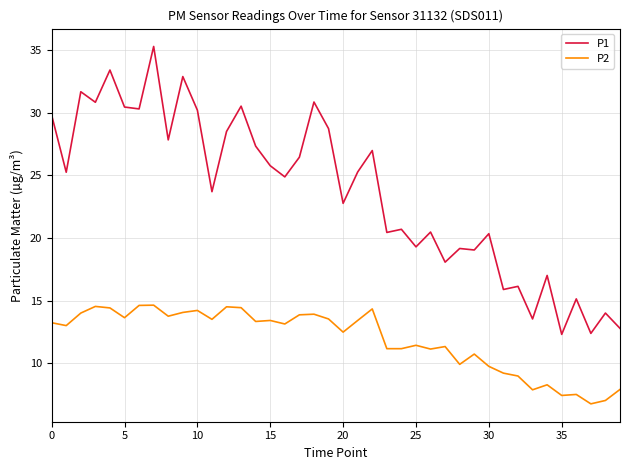

True or false: P2 and P1 intersect in this chart.

False